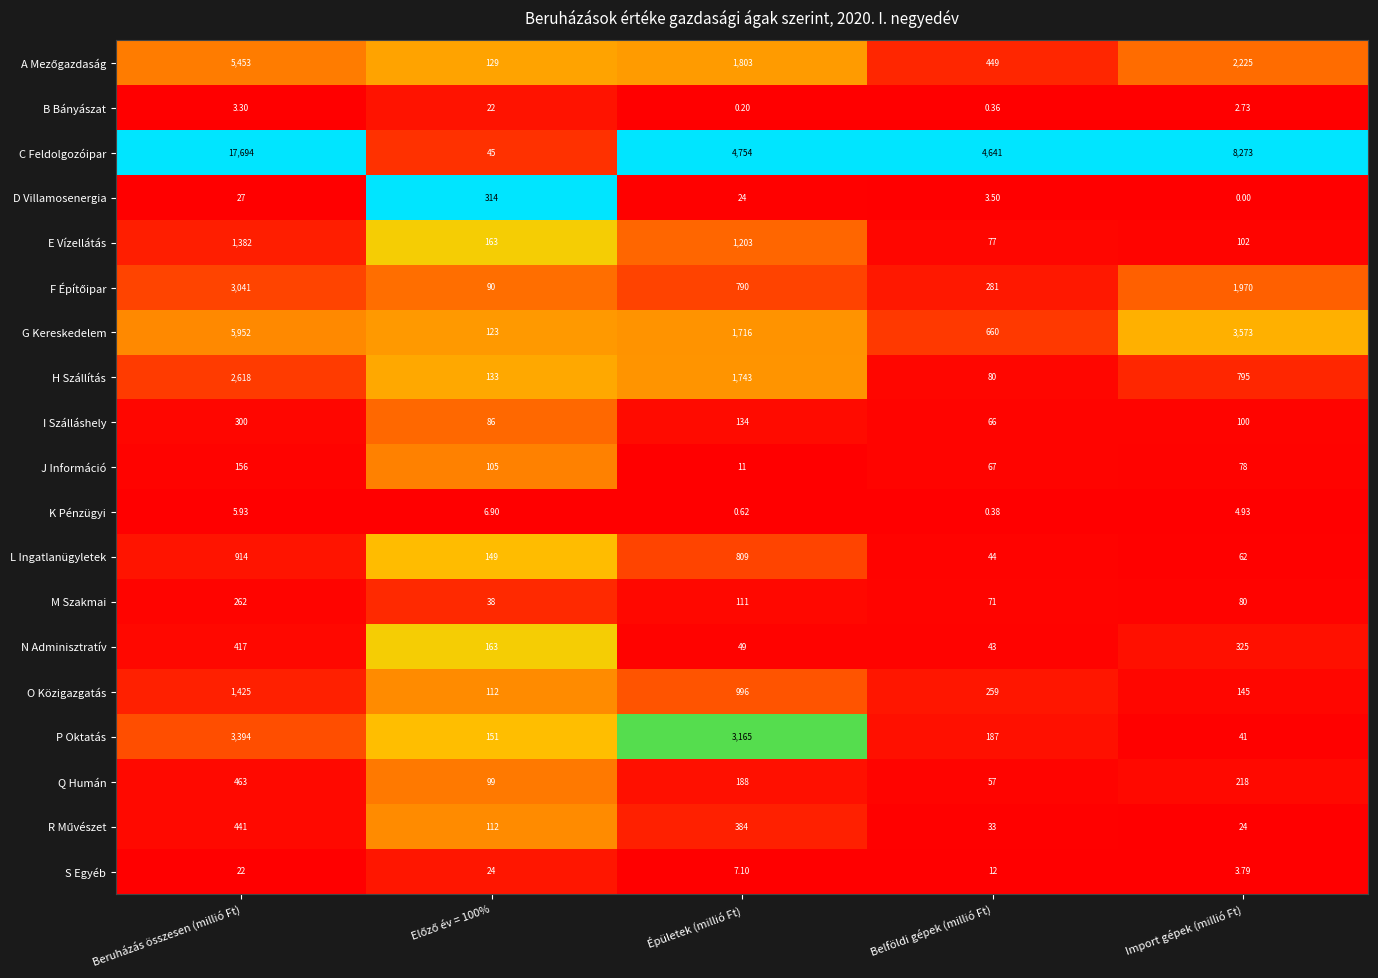

Which series changed the most between Épületek (millió Ft) and Import gépek (millió Ft)?

C Feldolgozóipar